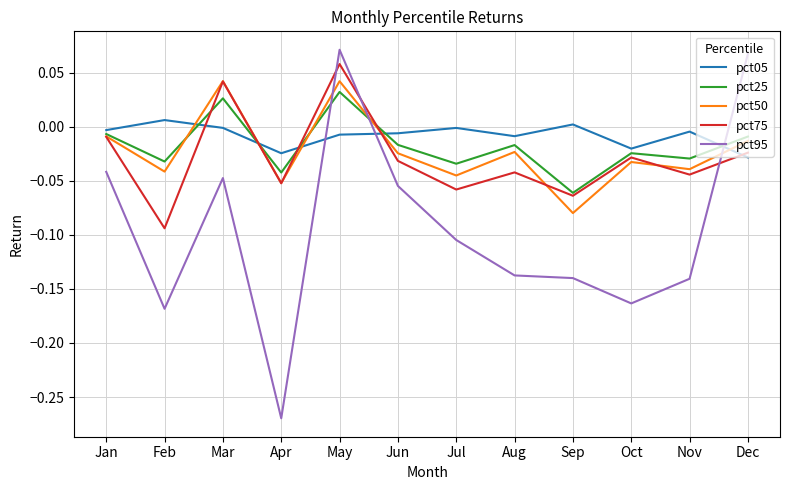

Is it true that pct75 equals -0.1 at Nov?

False